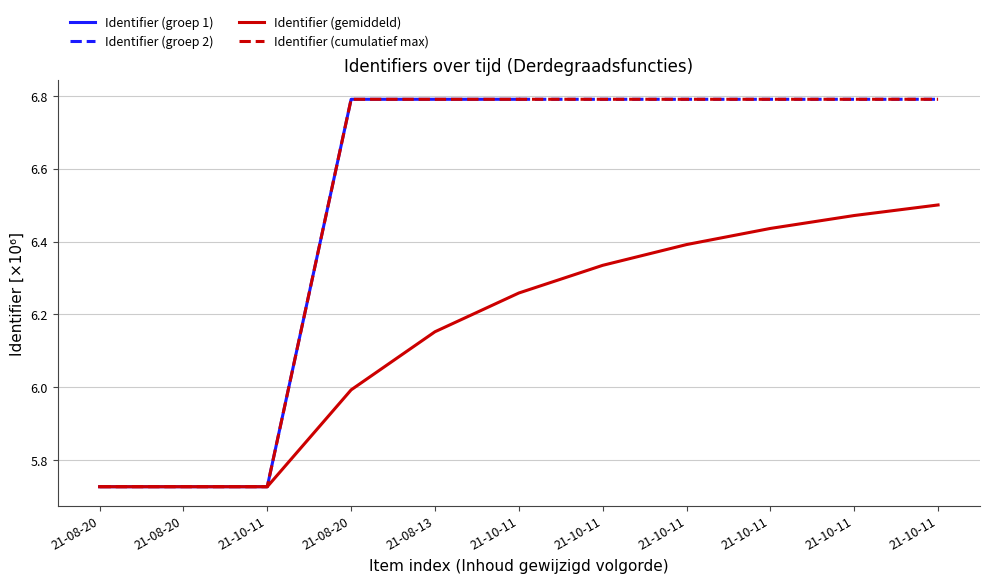

Reading left to right, transcribe all the data shown in this chart.

5.7	5.7	5.7	6.8	6.8	6.8	6.8	6.8	6.8	6.8	6.8